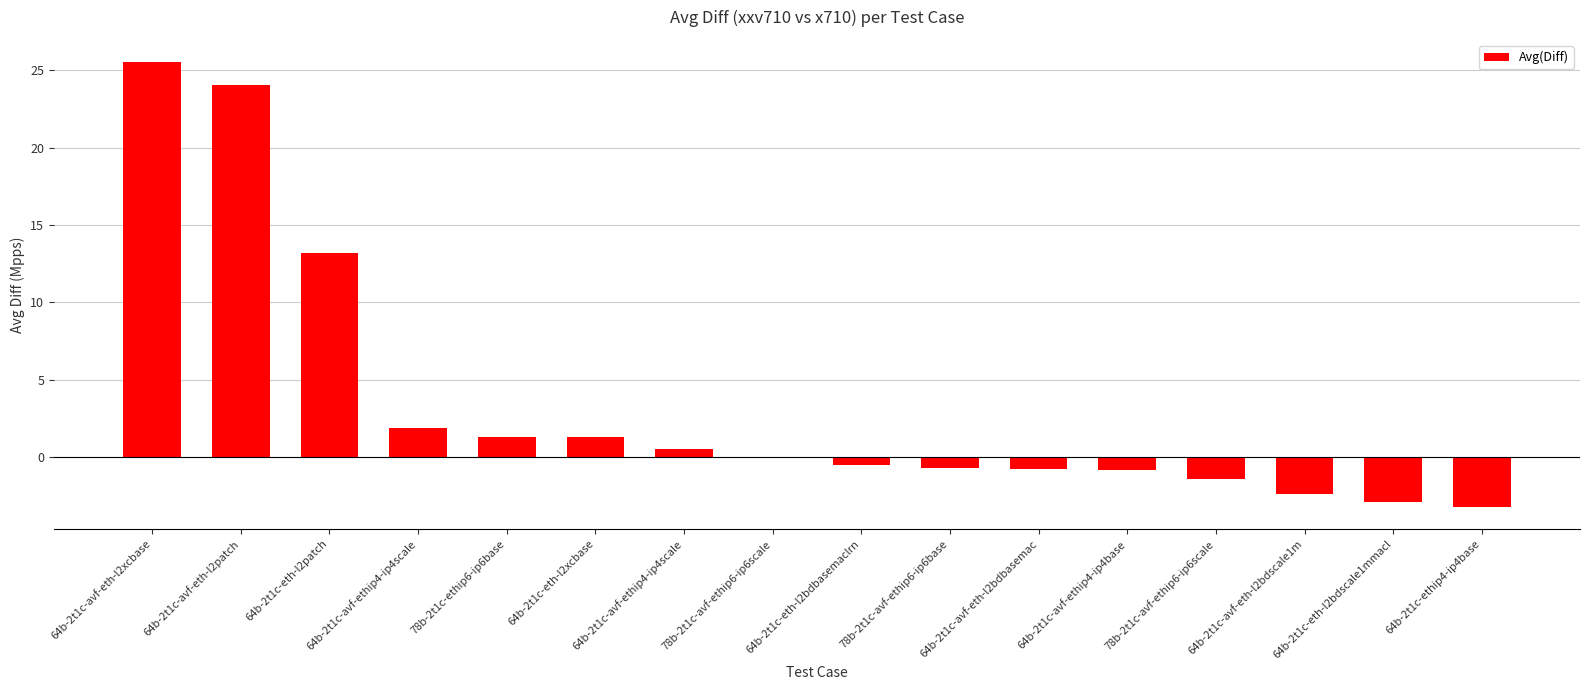

Are the bars horizontal?

No